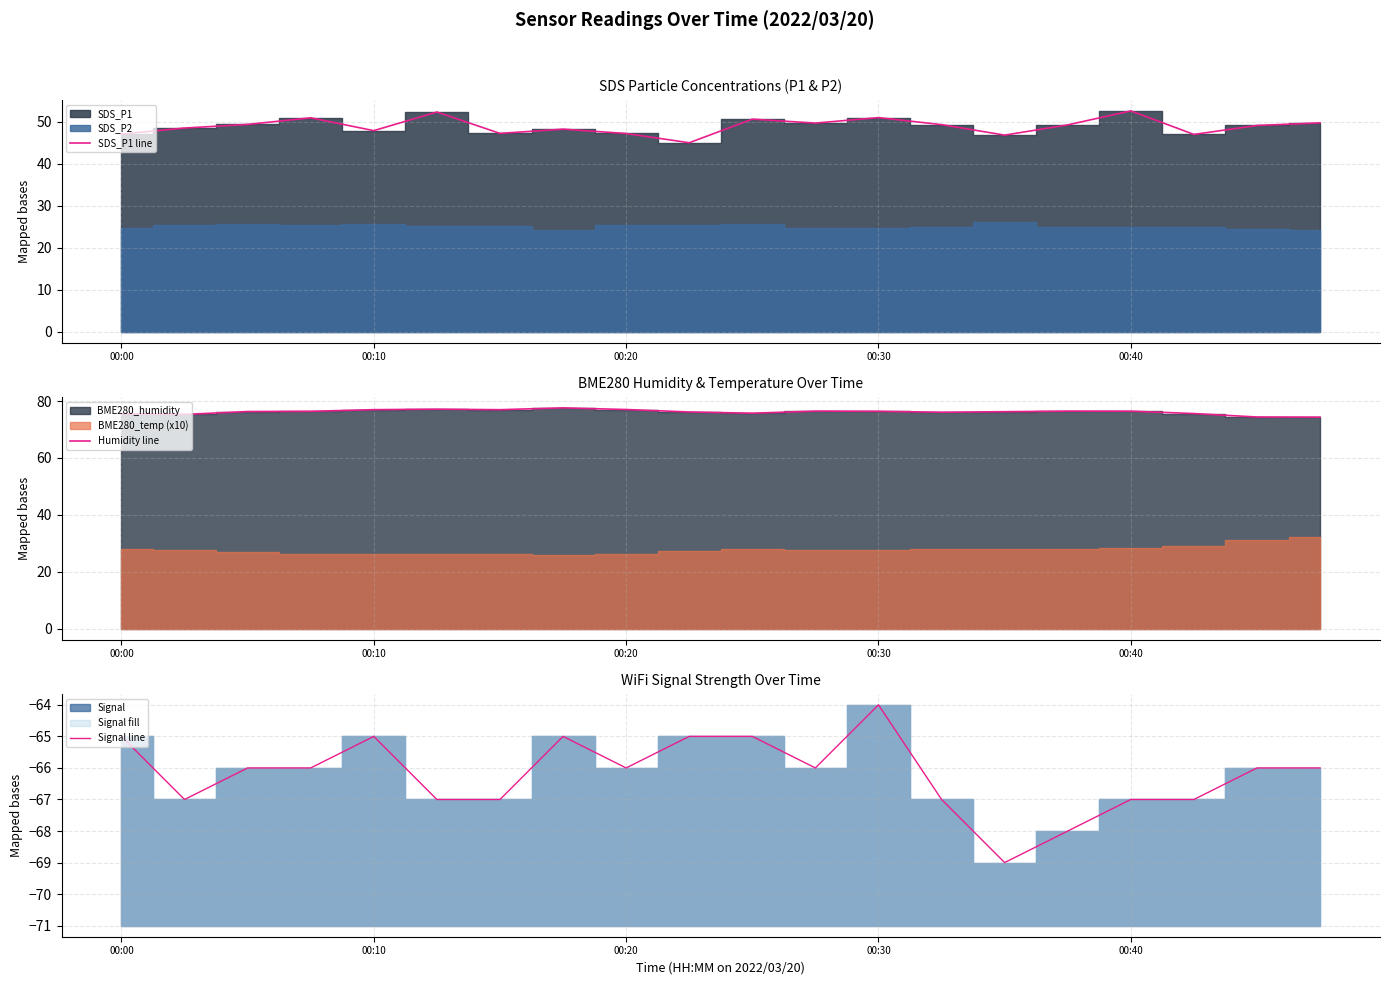

What is the label of the 1st point from the left?

00:00